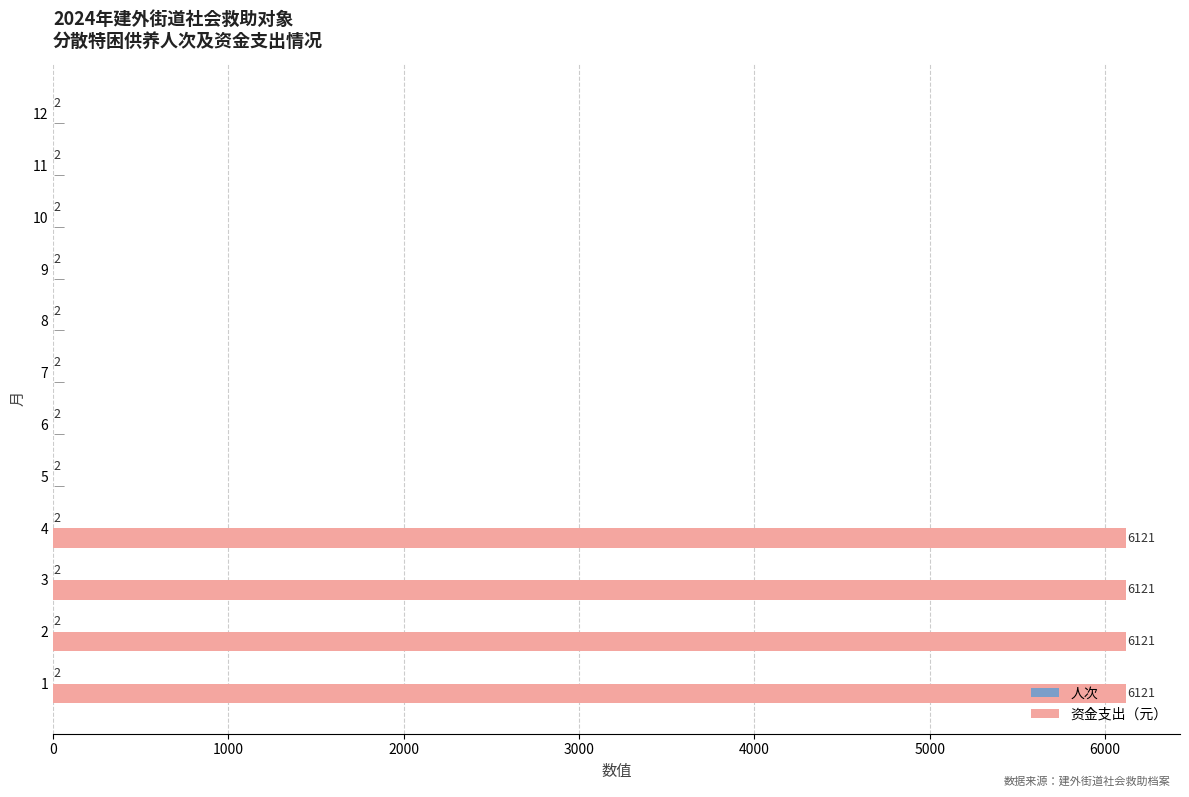

Which series has the largest total across all categories?

资金支出（元）